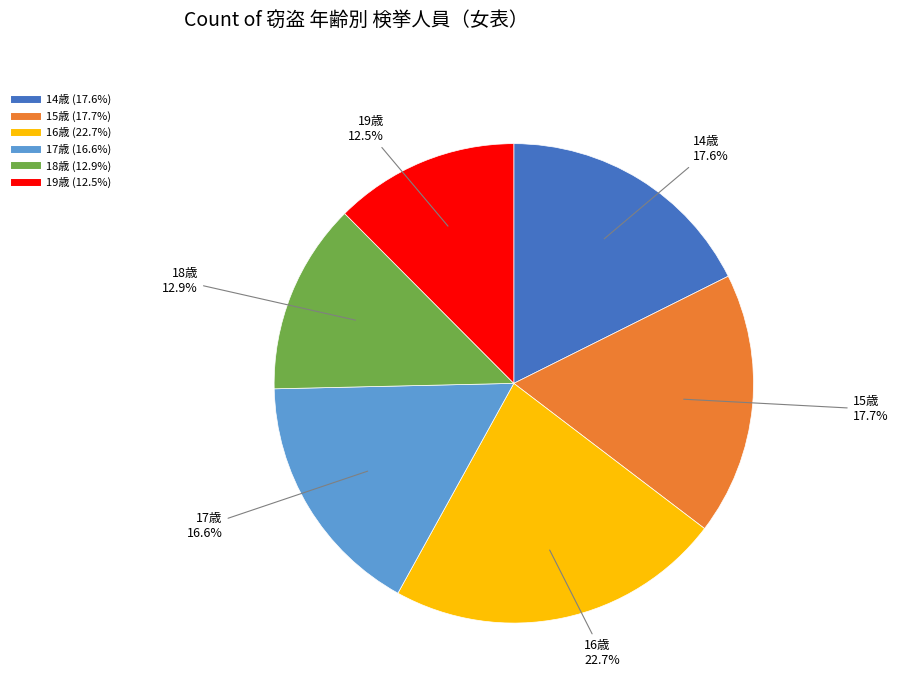

Does any single category account for the majority?

No